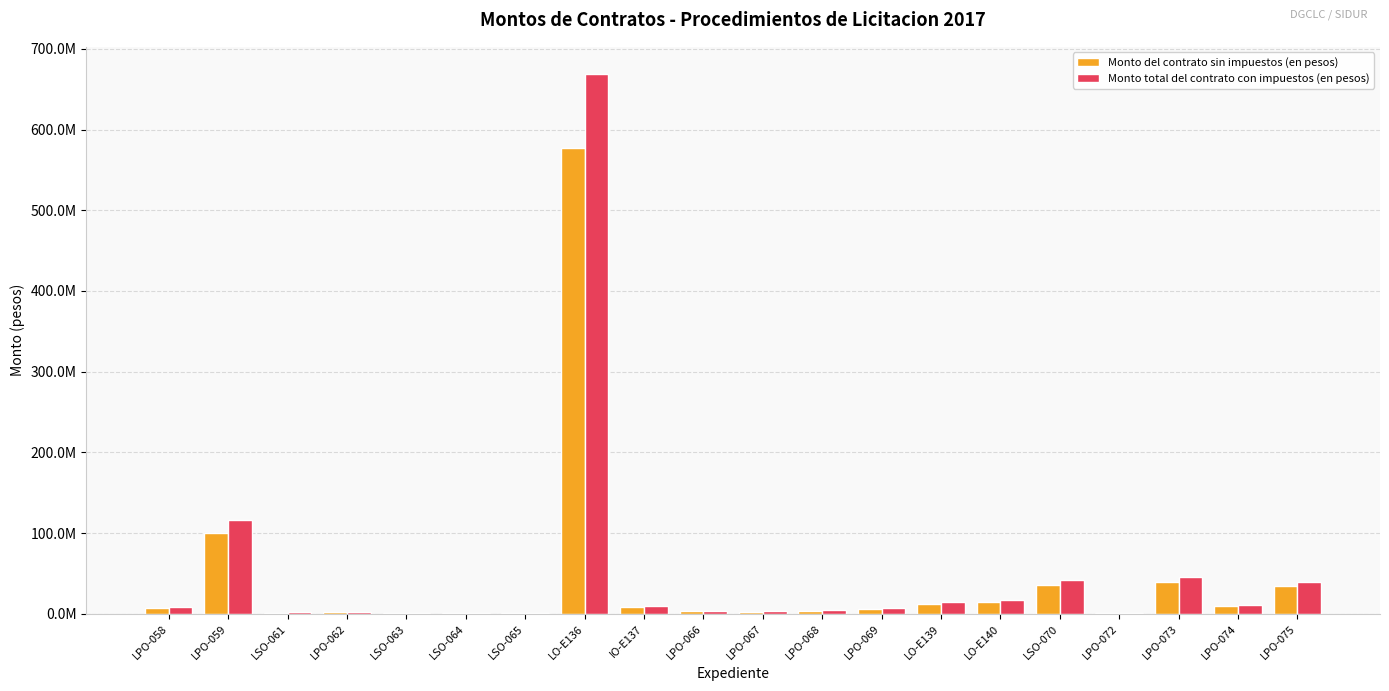

What are all the series names shown in the legend?

Monto del contrato sin impuestos (en pesos), Monto total del contrato con impuestos (en pesos)